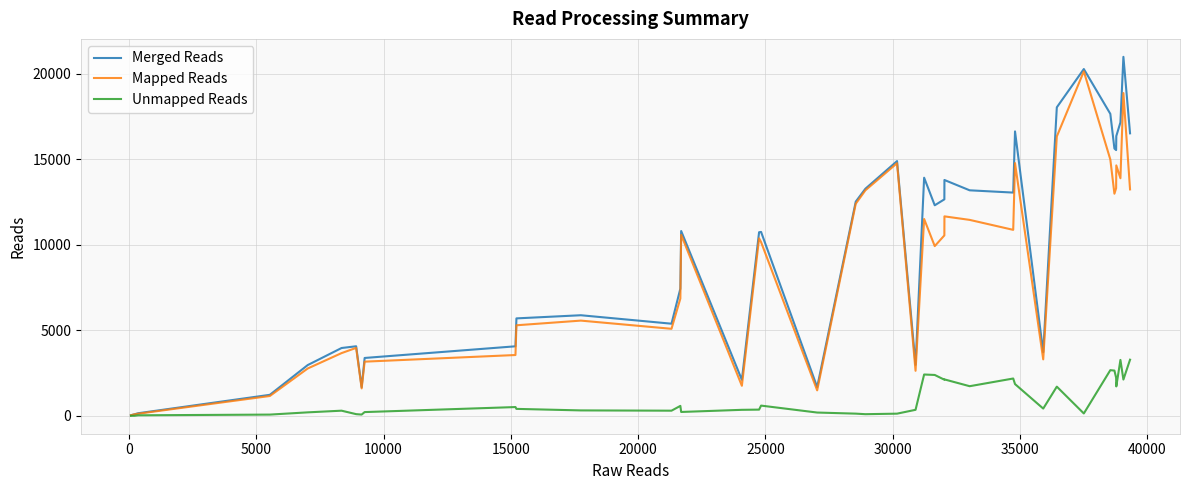

Which series has the widest spread of values?

Merged Reads